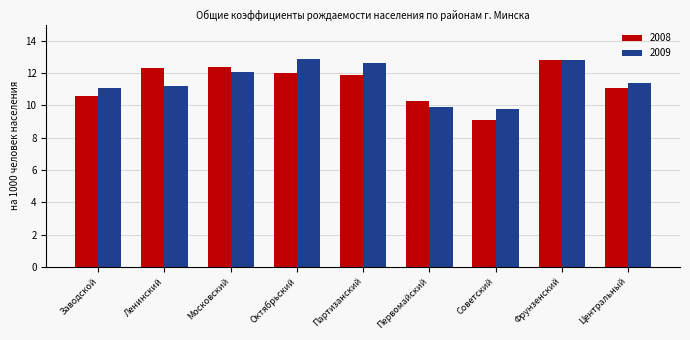

What is the difference between the highest and lowest values at Ленинский?

1.1